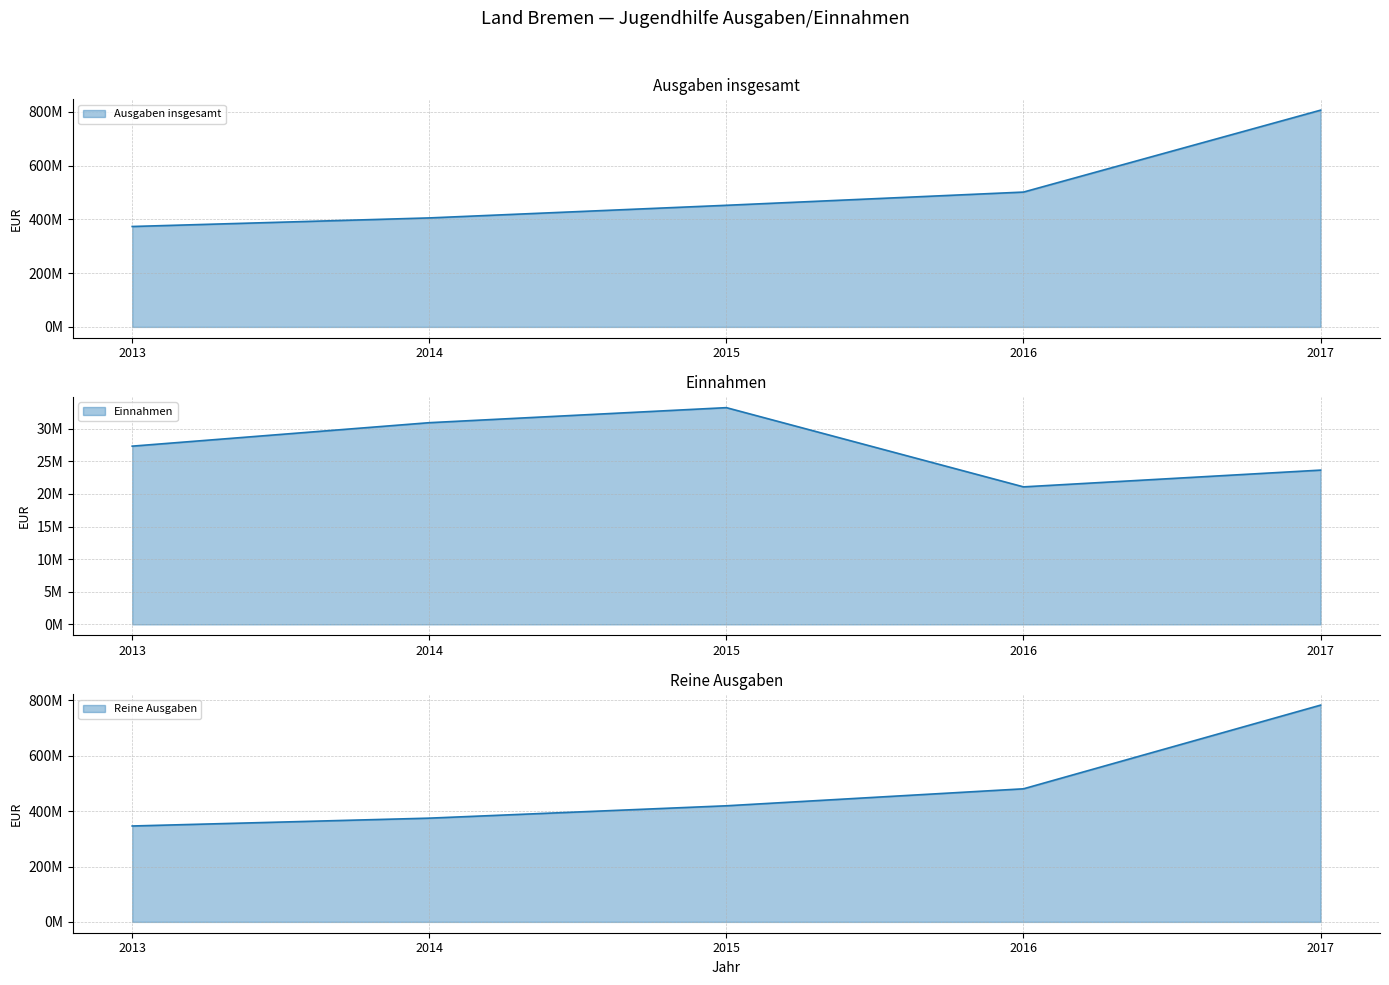

Which category has the lowest value in the Einnahmen line series?

2016